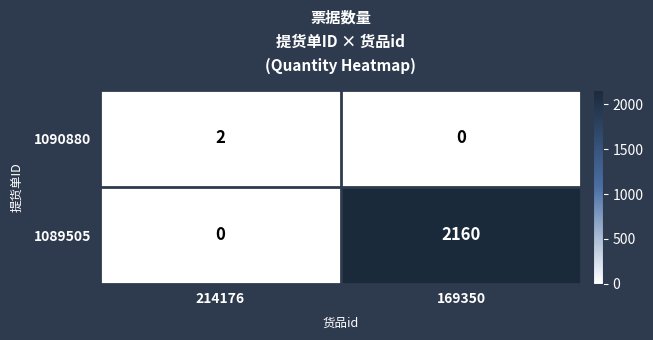

Reading left to right, transcribe all the data shown in this chart.

1090880: 214176=2	169350=0
1089505: 214176=0	169350=2160